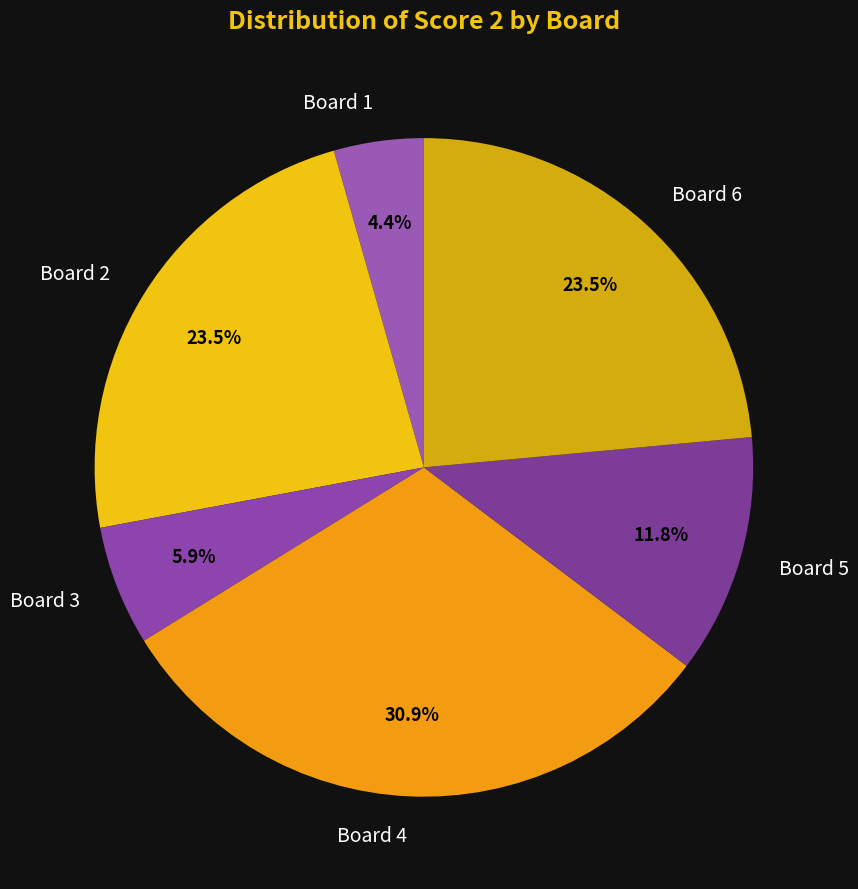

To the nearest percent, what is the average slice percentage?

17%